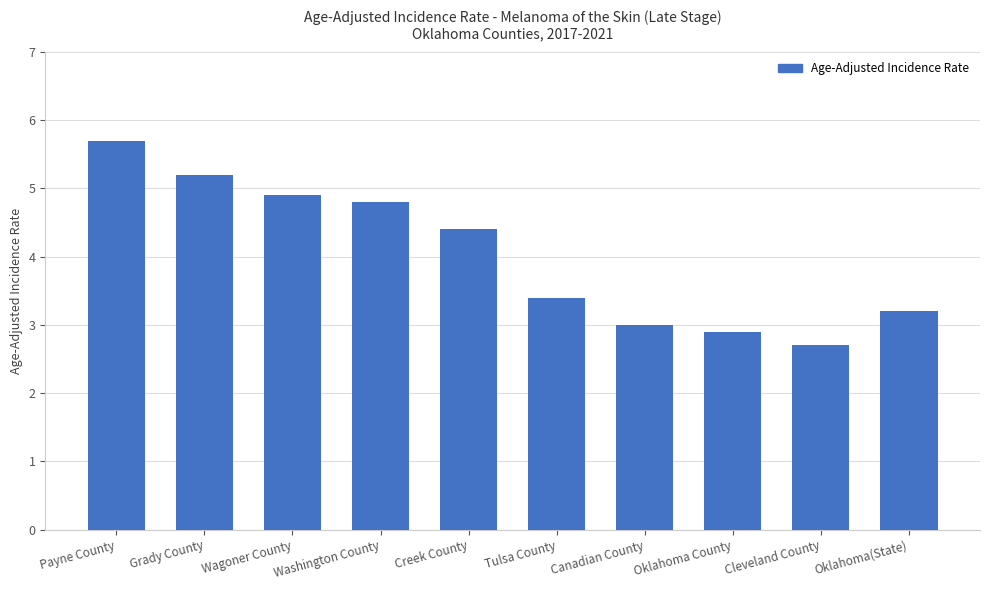

What is the average value?

4.0